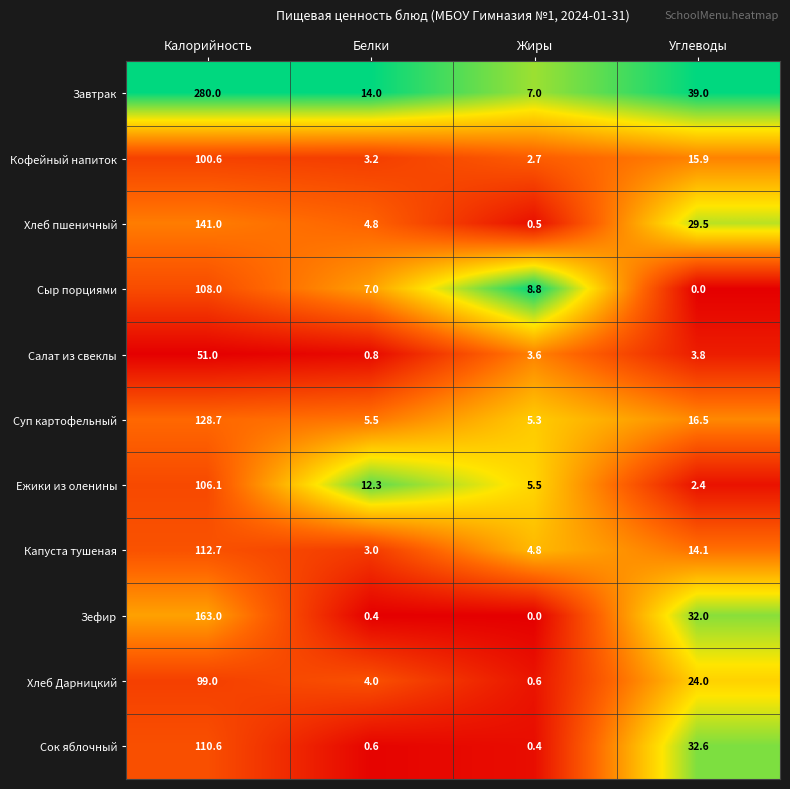

At which category does the chart reach its peak across all series?

Калорийность